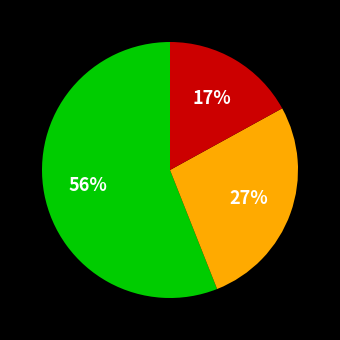

To the nearest percent, what is the average slice percentage?

33%